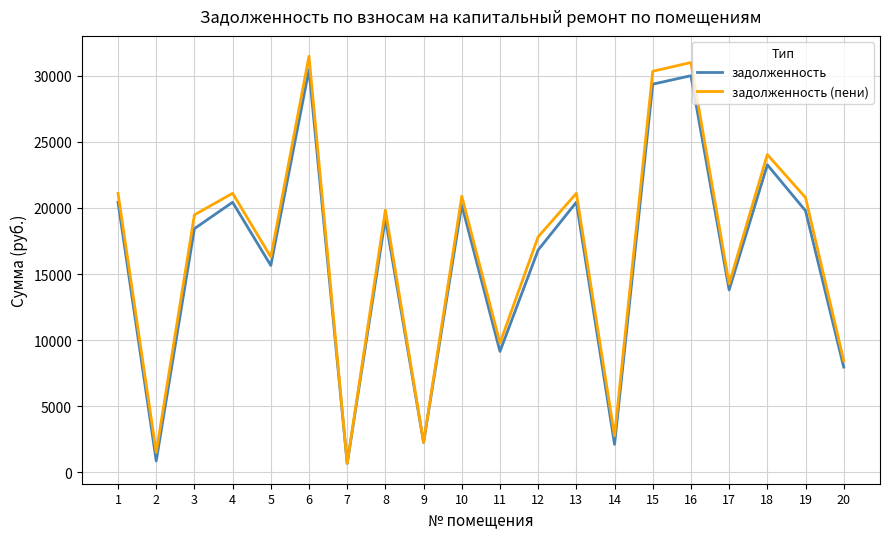

What is the spread (max minus min) of values at 7?

0.4